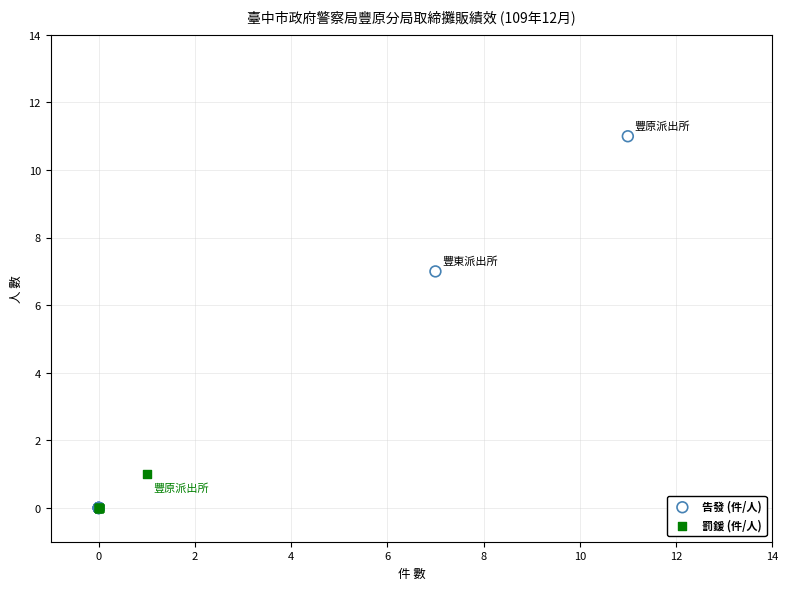

Which series has the widest spread of Y values?

告發 (件/人)